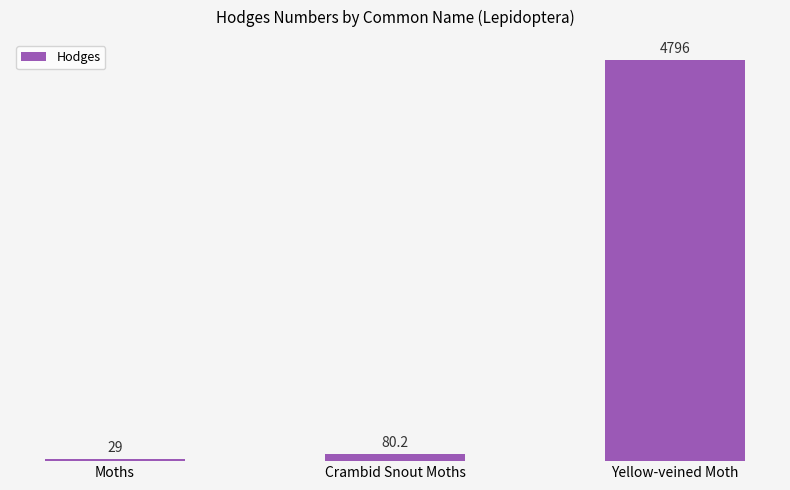

What is the ratio of the value at Yellow-veined Moth to the value at Crambid Snout Moths?

59.8